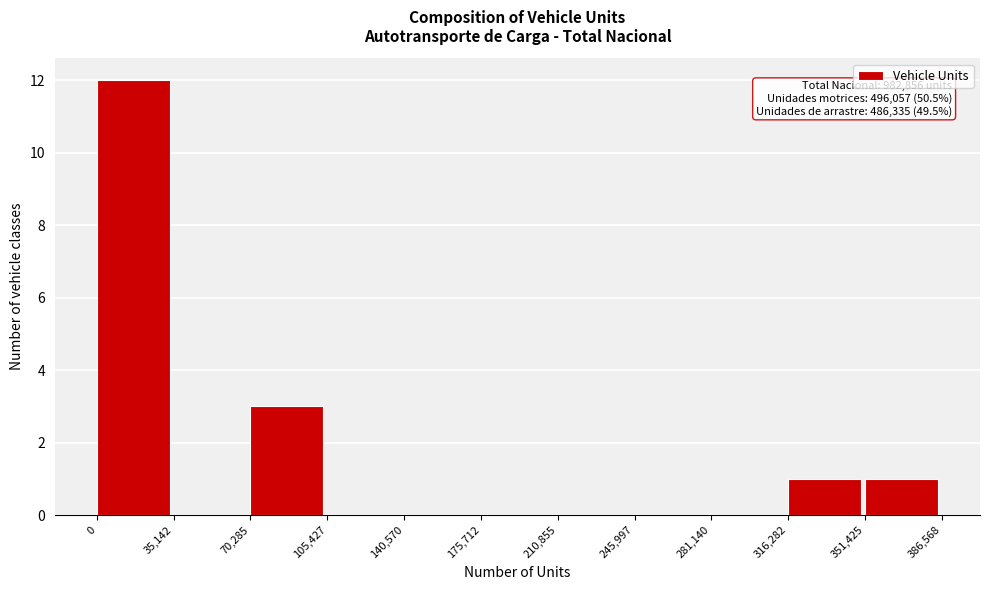

Which range on the x-axis has the tallest bar?

0 to 35,142